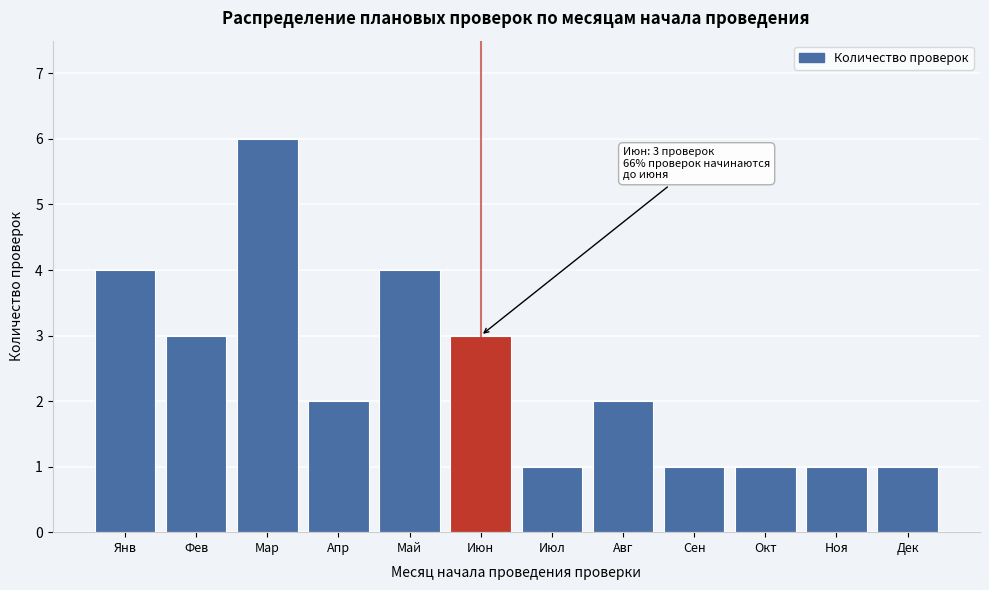

Reading left to right, list all the values displayed in this chart.

4	3	6	2	4	3	1	2	1	1	1	1